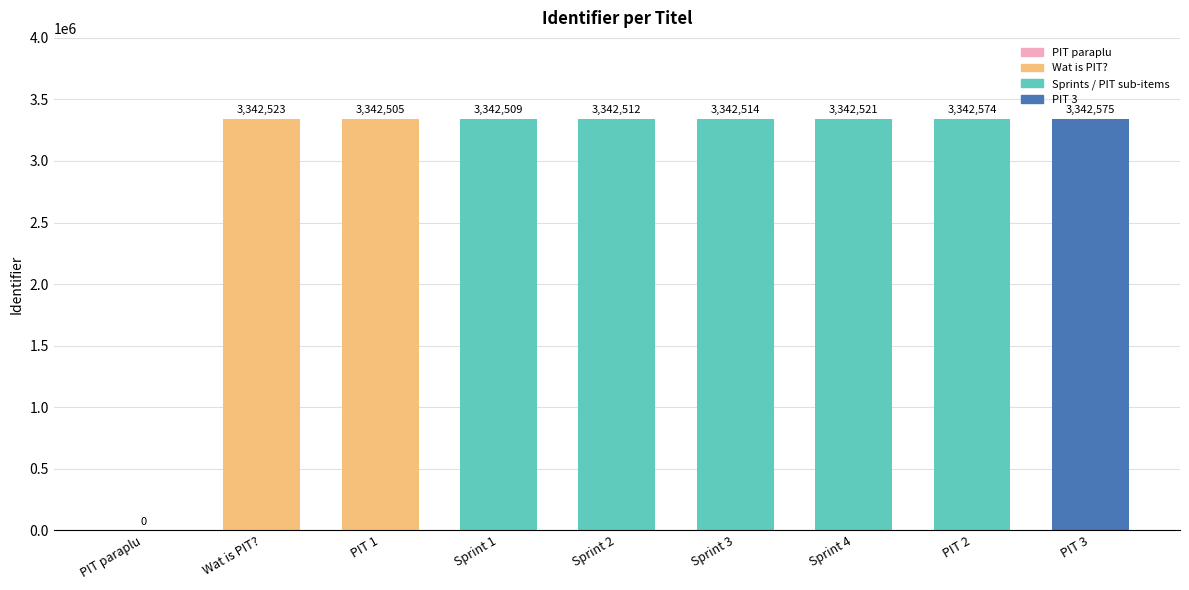

Between Sprint 1 and Sprint 3, which is larger?

Sprint 3